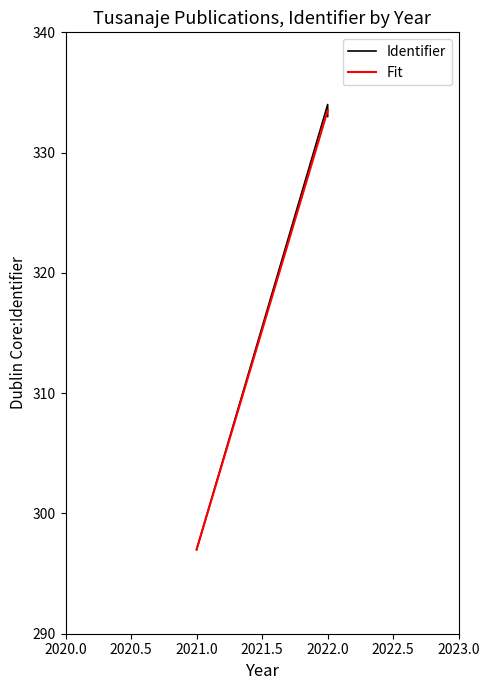

What is the ratio of the value at 2021 to the value at 2022?

0.9